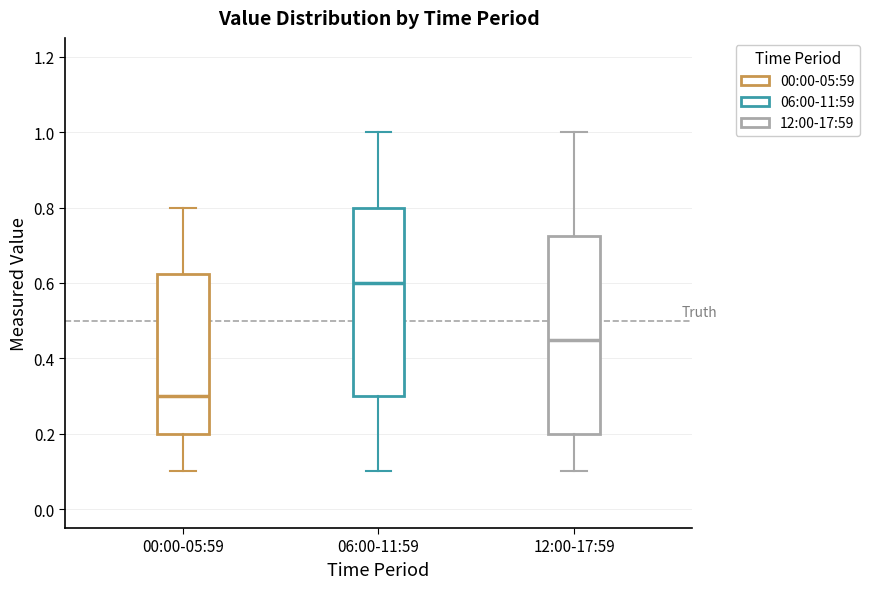

Reading left to right, read every box against the y-axis: the position of its median line, the range the box covers, and the ends of its whiskers. The values are not printed on the chart, so give them approximately, as read against the axis.

00:00-05:59: median 0.30, box 0.20 to 0.62, whiskers 0.10 to 0.80
06:00-11:59: median 0.60, box 0.30 to 0.80, whiskers 0.10 to 1.00
12:00-17:59: median 0.46, box 0.20 to 0.72, whiskers 0.10 to 1.00